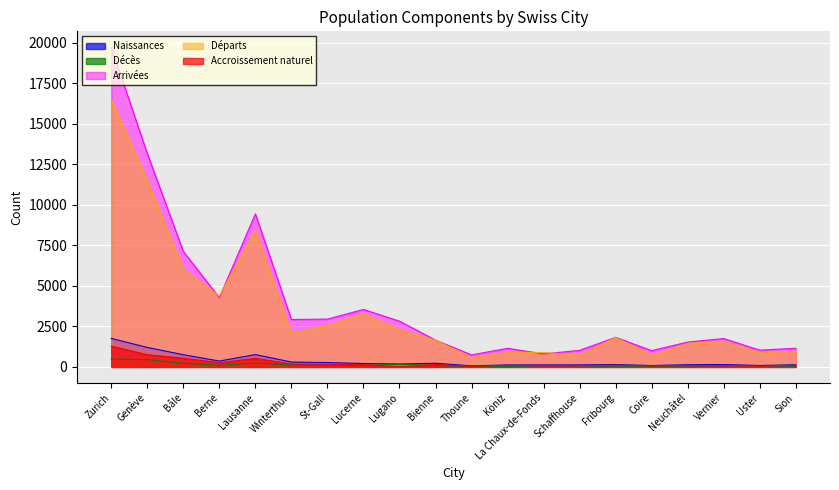

True or false: Arrivées has a value of 651 at Schaffhouse.

False